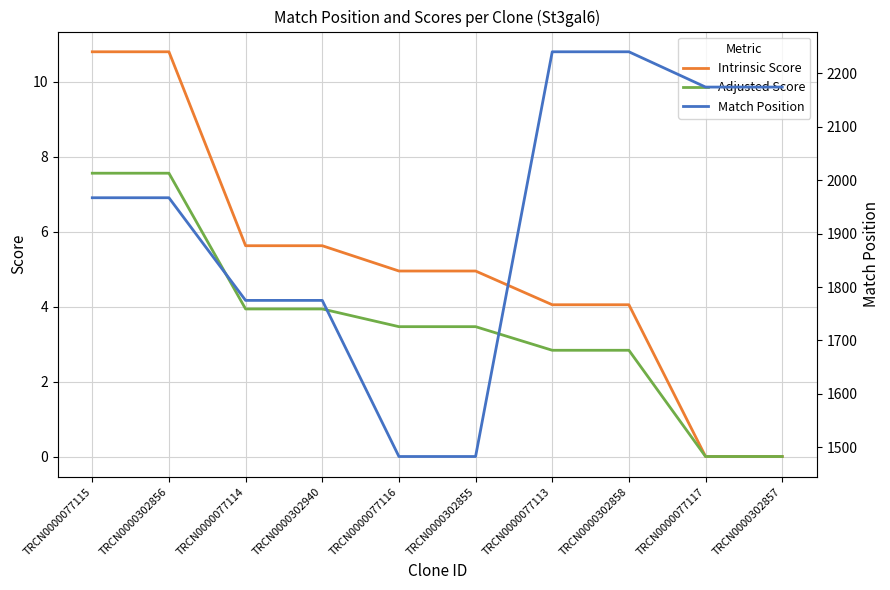

Which series changed the most between TRCN0000077115 and TRCN0000302858?

Match Position